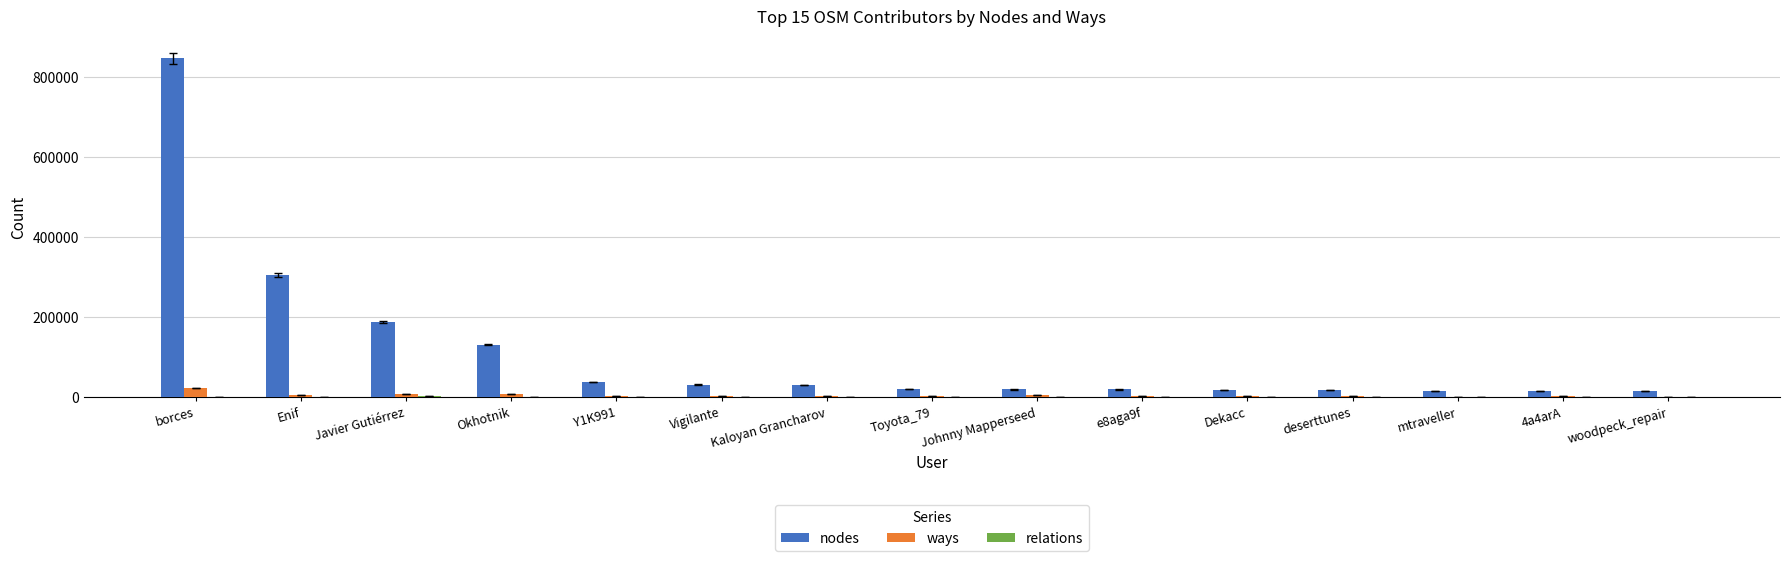

How many groups of bars are there?

15